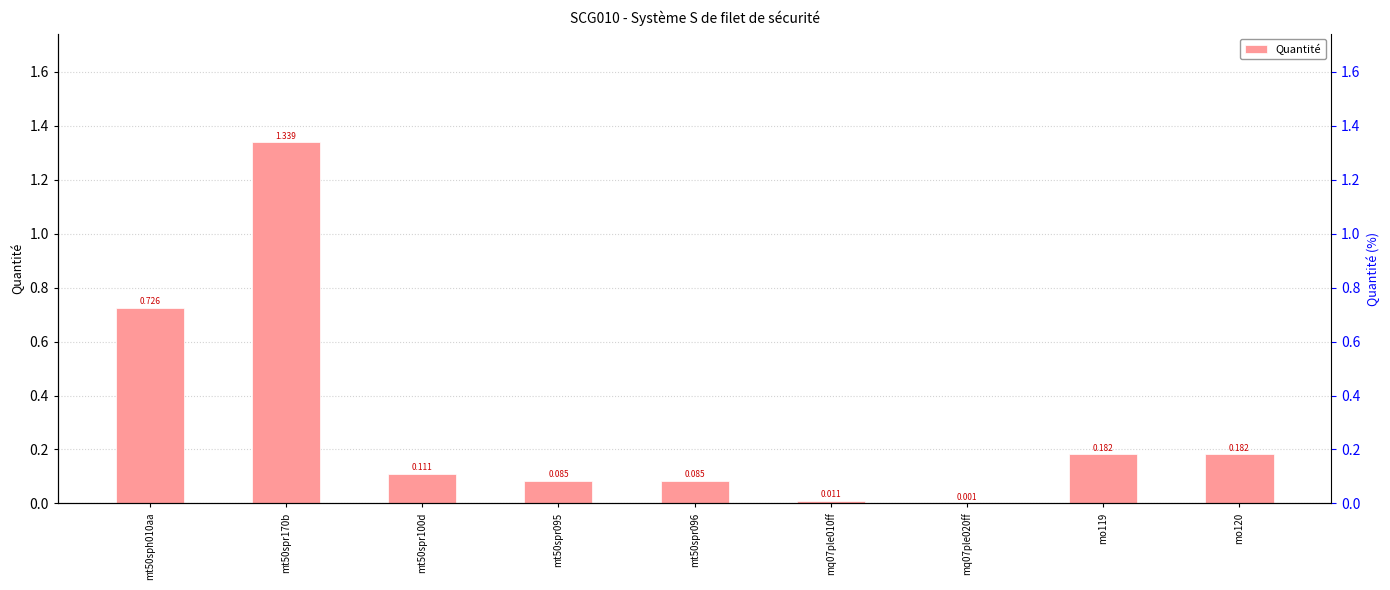

At which category does the chart reach its minimum across all series?

mq07ple020ff